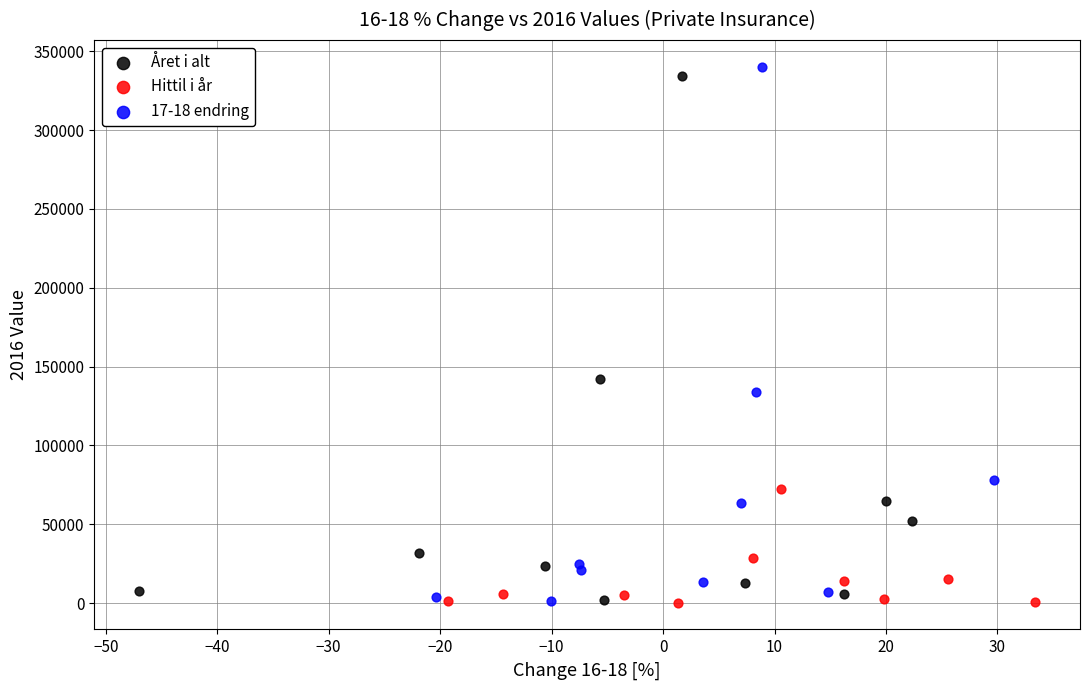

Which series has the largest Y range (max minus min)?

17-18 endring